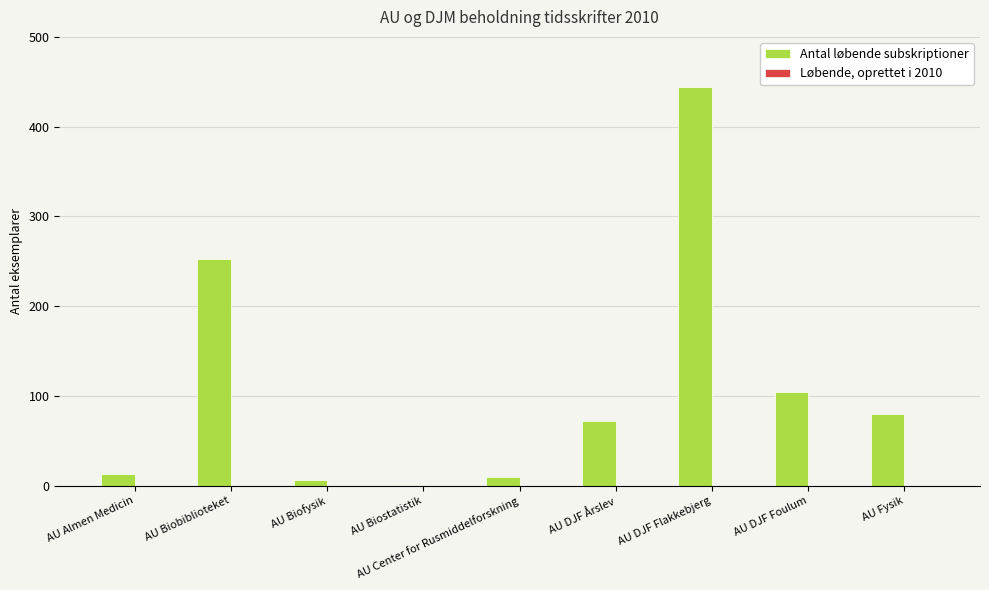

Approximately how many times larger is the value at AU Biobiblioteket compared to AU DJF Foulum?

2.4